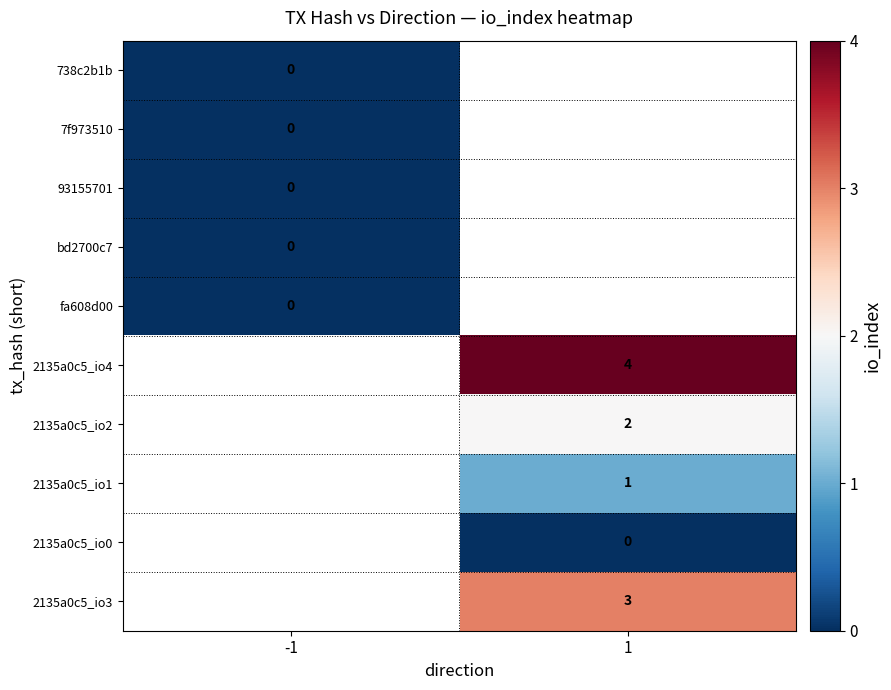

How many categories are shown in the chart?

2